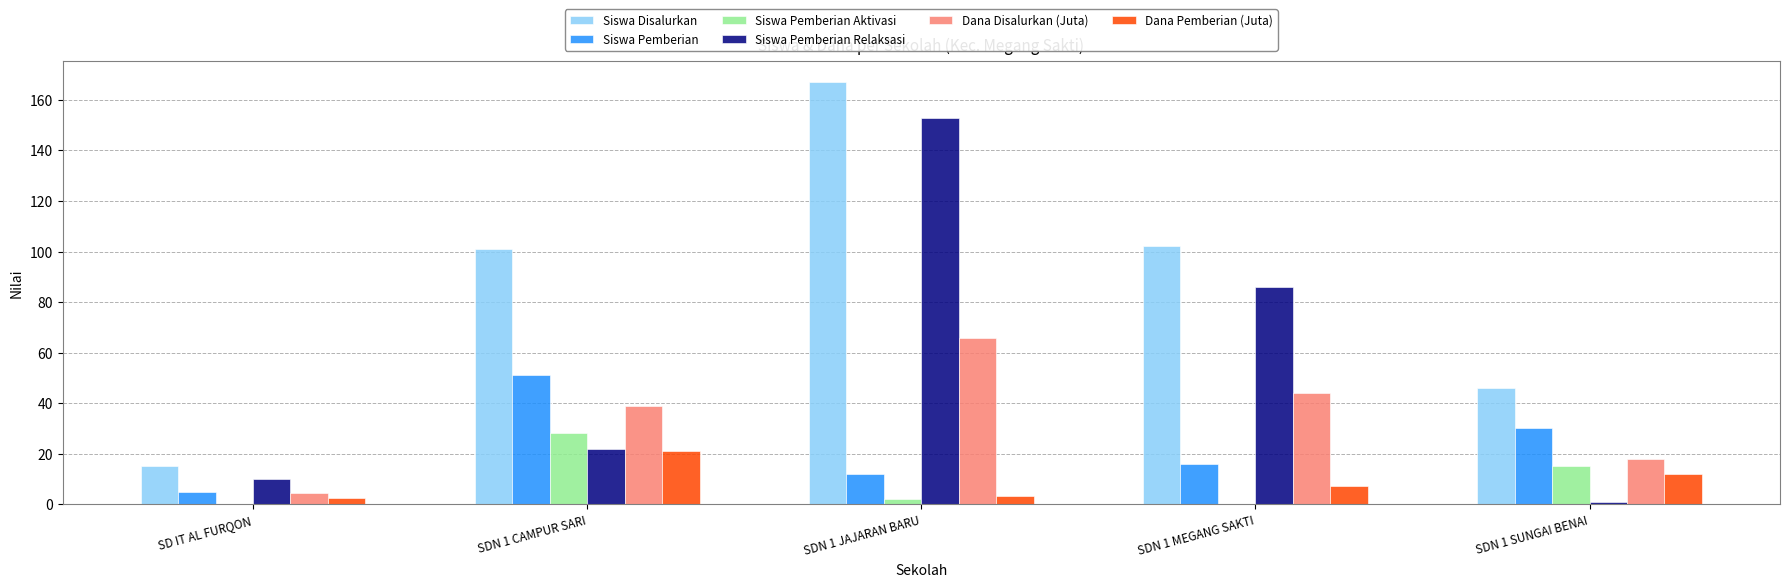

Which series changed the most between SDN 1 JAJARAN BARU and SDN 1 SUNGAI BENAI?

Siswa Pemberian Relaksasi